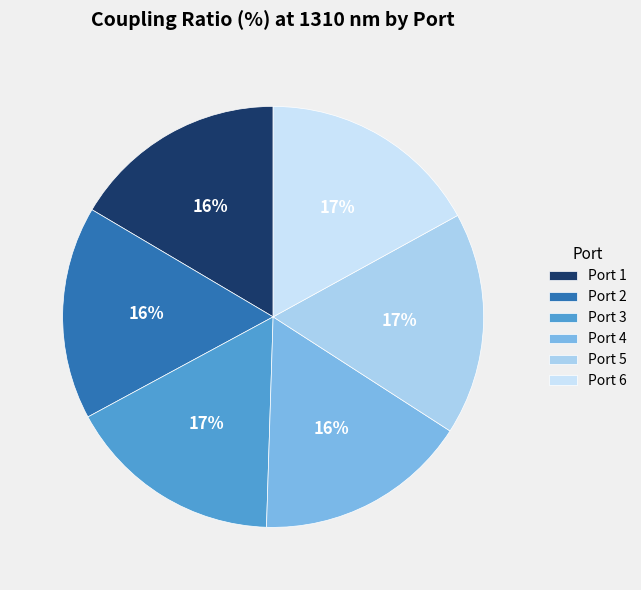

Is Port 1 the majority of the pie?

No